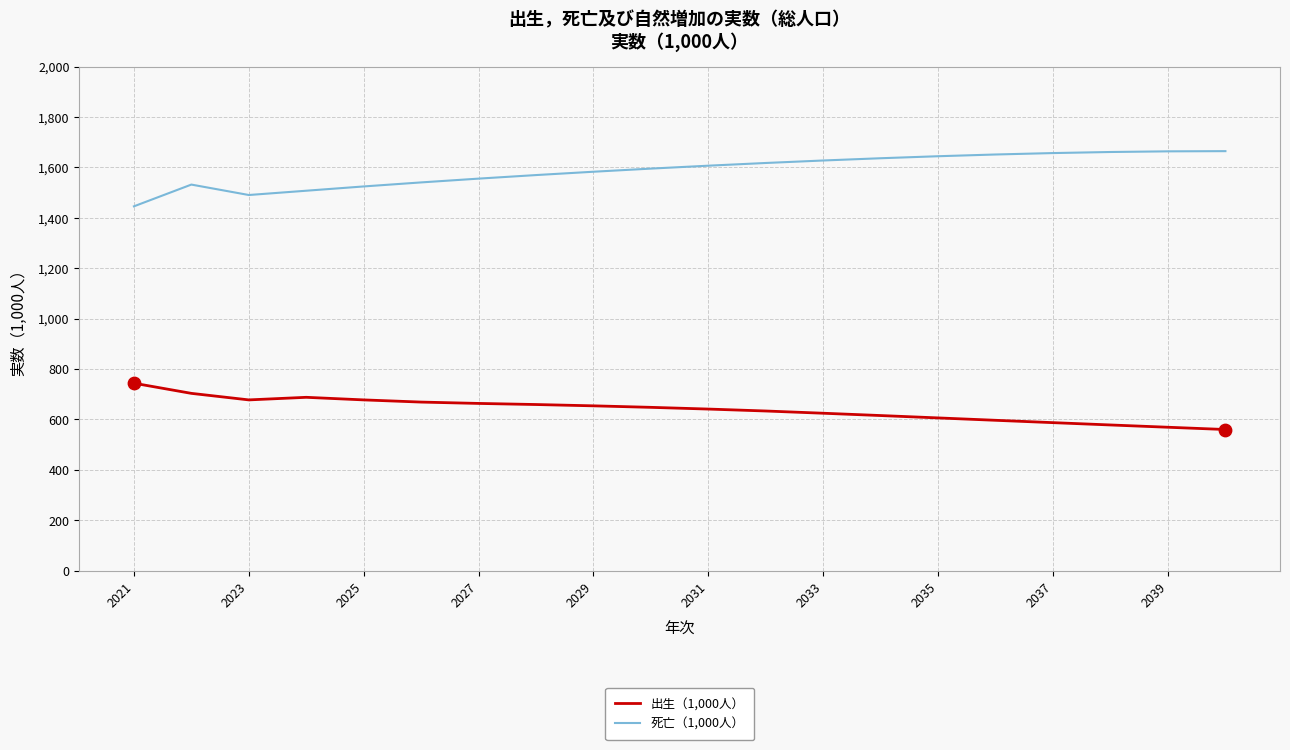

True or false: 出生（1,000人） and 死亡（1,000人） cross at least once.

False